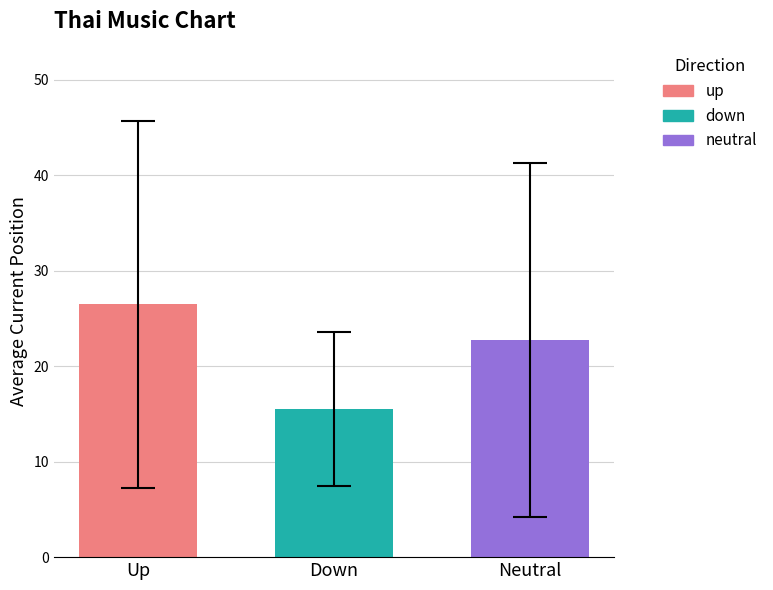

What is the greatest value displayed?

26.5